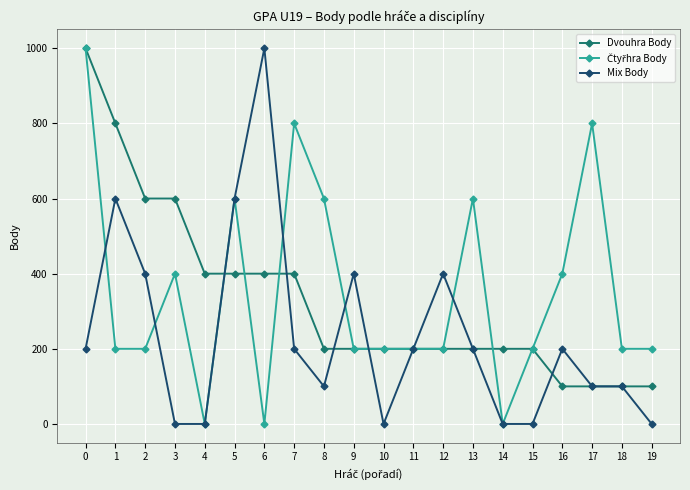

Count the Dvouhra Body values in the range 200 to 400.

12